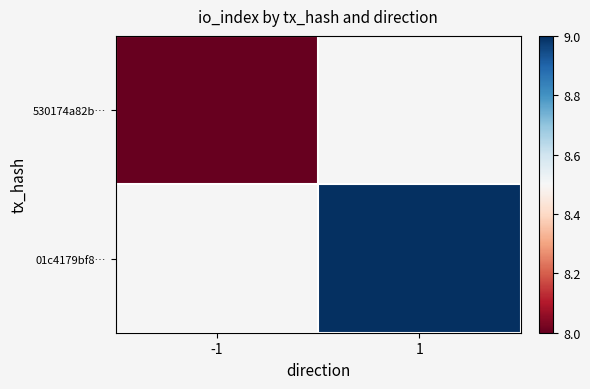

At which category does the chart reach its minimum across all series?

-1